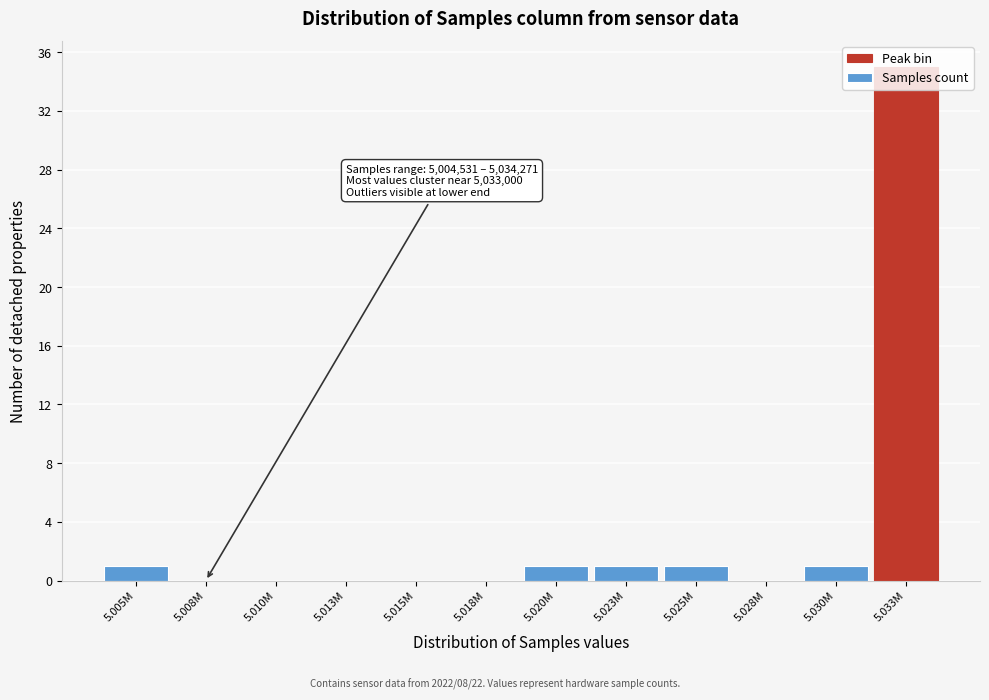

What is the change in value from 5.015M to 5.030M?

+1